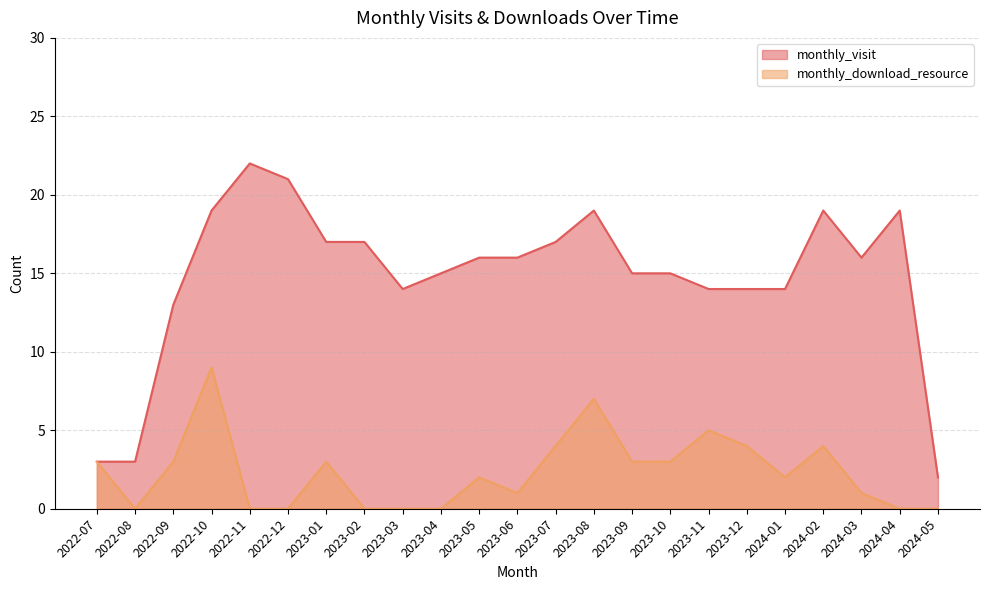

How many lines are shown in the chart?

2